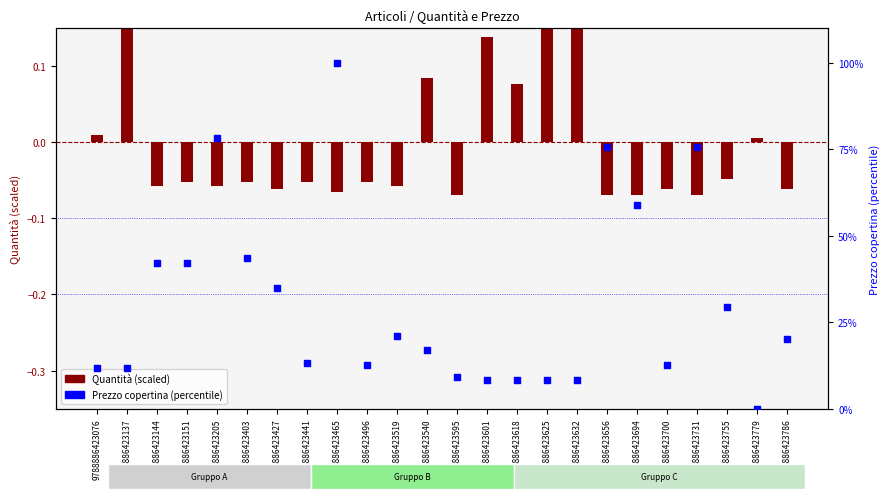

At which category is the sum across all series the highest?

9788886423465